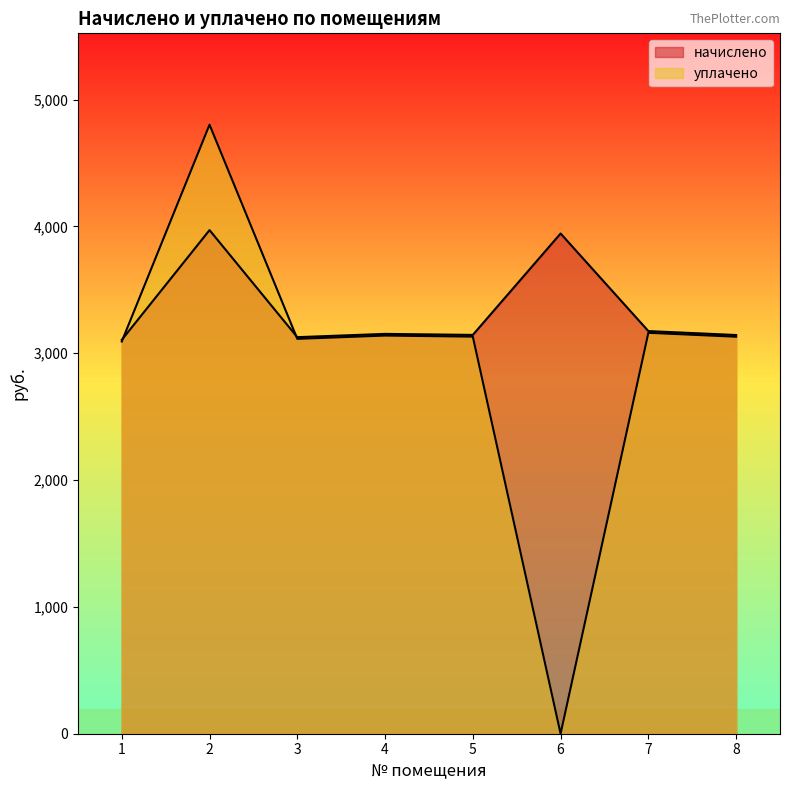

How many lines are shown in the chart?

2